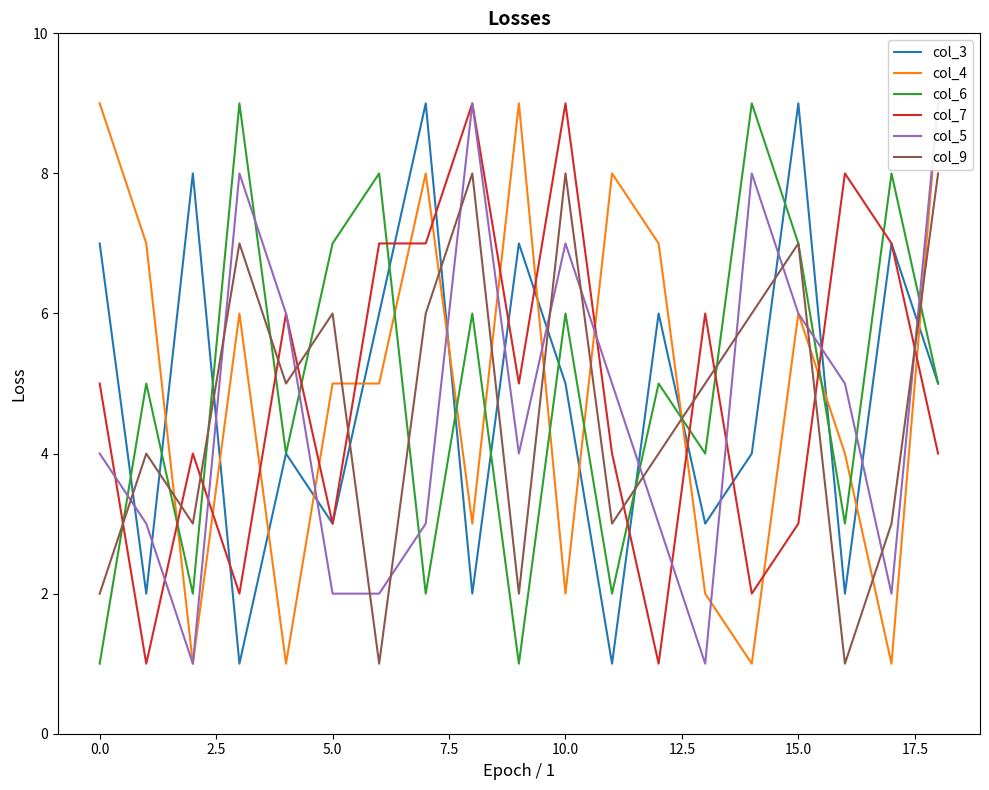

The value of col_9 at 5.0 is 6. True or false?

True